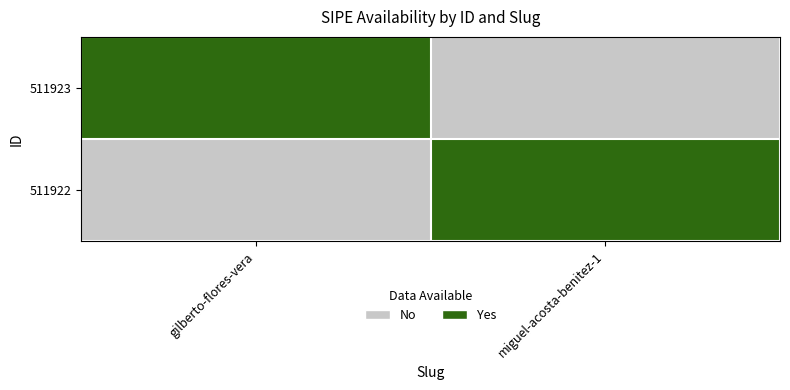

Count the number of data series in this chart.

2